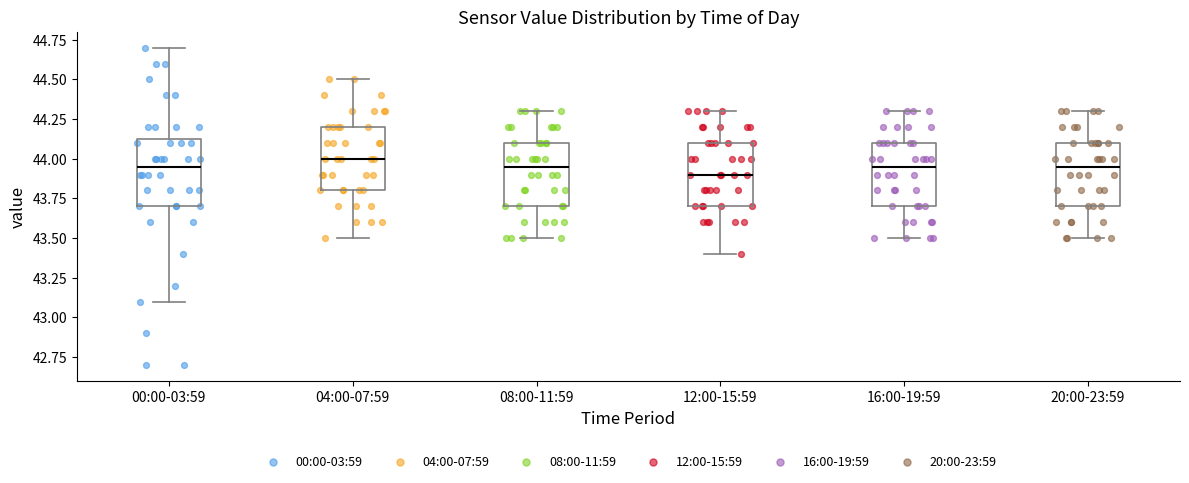

Reading left to right, transcribe this box plot: for each box, give where its median line is, the range the box spans, and where its two whiskers end, as read against the y-axis. The values are not printed on the chart, so give them approximately, as read against the axis.

00:00-03:59: median 43.95, box 43.70 to 44.15, whiskers 43.10 to 44.70
04:00-07:59: median 44.00, box 43.80 to 44.20, whiskers 43.50 to 44.50
08:00-11:59: median 43.95, box 43.70 to 44.10, whiskers 43.50 to 44.30
12:00-15:59: median 43.90, box 43.70 to 44.10, whiskers 43.40 to 44.30
16:00-19:59: median 43.95, box 43.70 to 44.10, whiskers 43.50 to 44.30
20:00-23:59: median 43.95, box 43.70 to 44.10, whiskers 43.50 to 44.30